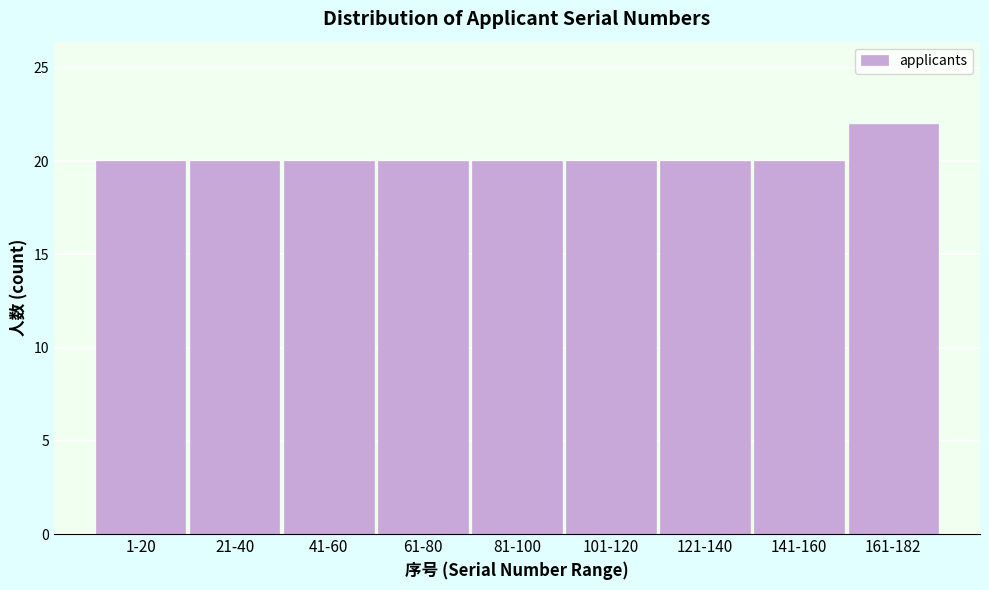

Reading left to right, list all the values displayed in this chart.

1-20=20	21-40=20	41-60=20	61-80=20	81-100=20	101-120=20	121-140=20	141-160=20	161-182=22